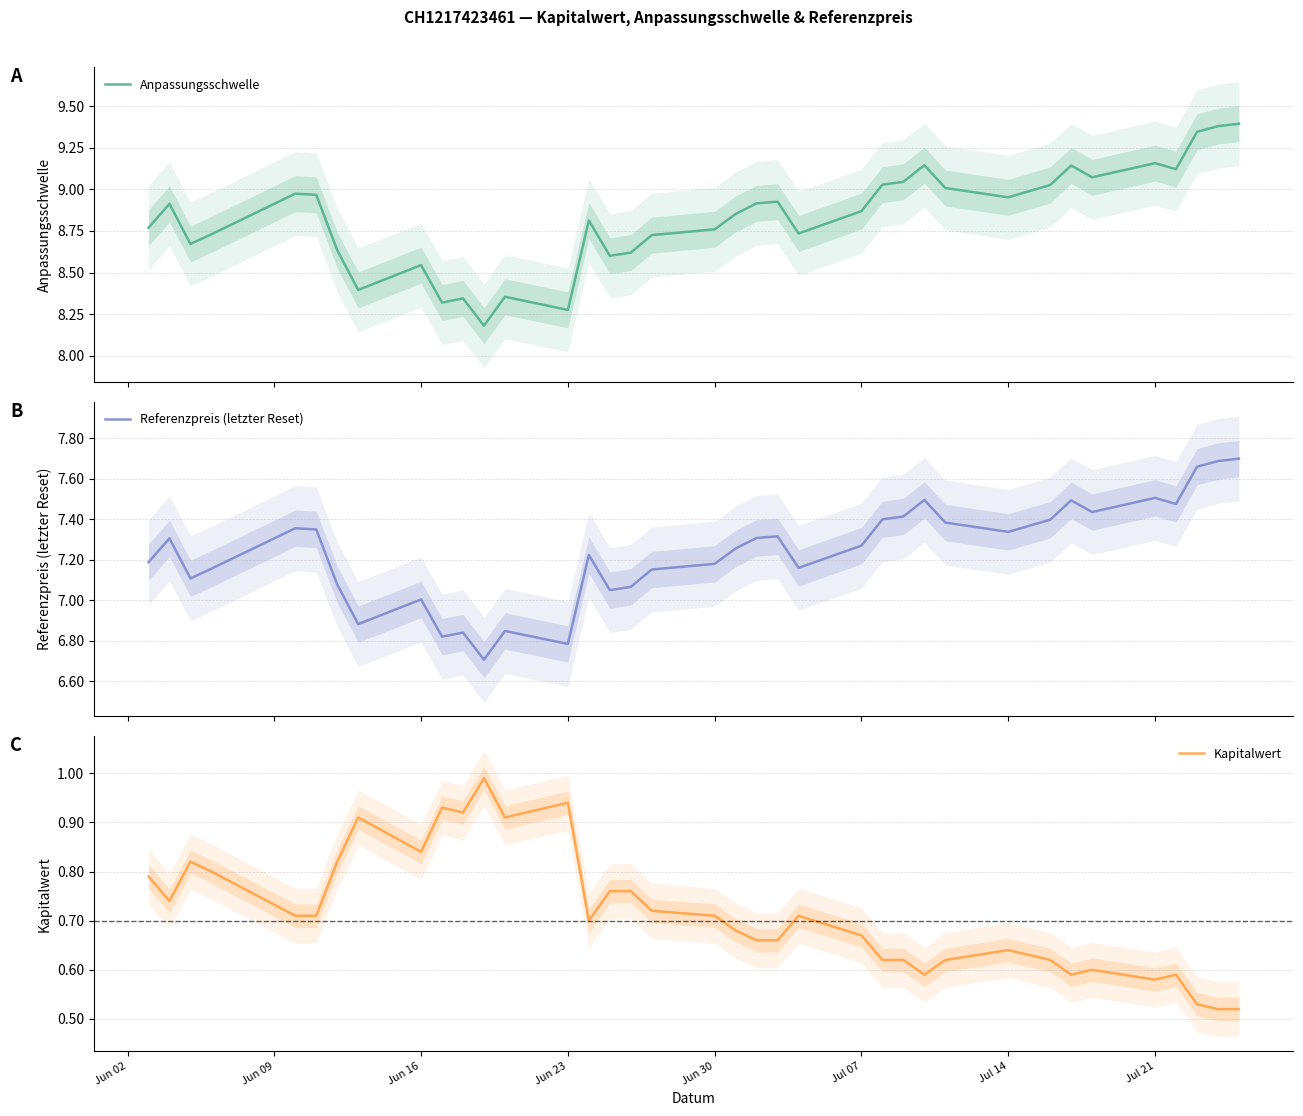

Reading right to left, list all the values displayed in this chart.

Anpassungsschwelle: 9.4	9.4	9.3	9.1	9.2	9.1	9.1	9.0	9.0	9.0	9.0	9.1	9.0	9.0	8.9	8.7	8.9	8.9	8.9	8.8	8.7	8.6	8.6	8.8	8.3	8.4	8.2	8.3	8.3	8.5	8.4	8.6	9.0	9.0	8.7	8.7	8.9	8.8
Referenzpreis (letzter Reset): 7.7	7.7	7.7	7.5	7.5	7.4	7.5	7.4	7.4	7.3	7.4	7.5	7.4	7.4	7.3	7.2	7.3	7.3	7.3	7.2	7.2	7.1	7.0	7.2	6.8	6.8	6.7	6.8	6.8	7.0	6.9	7.1	7.3	7.4	7.2	7.1	7.3	7.2
Kapitalwert: 0.5	0.5	0.5	0.6	0.6	0.6	0.6	0.6	0.6	0.6	0.6	0.6	0.6	0.6	0.7	0.7	0.7	0.7	0.7	0.7	0.7	0.8	0.8	0.7	0.9	0.9	1.0	0.9	0.9	0.8	0.9	0.8	0.7	0.7	0.8	0.8	0.7	0.8